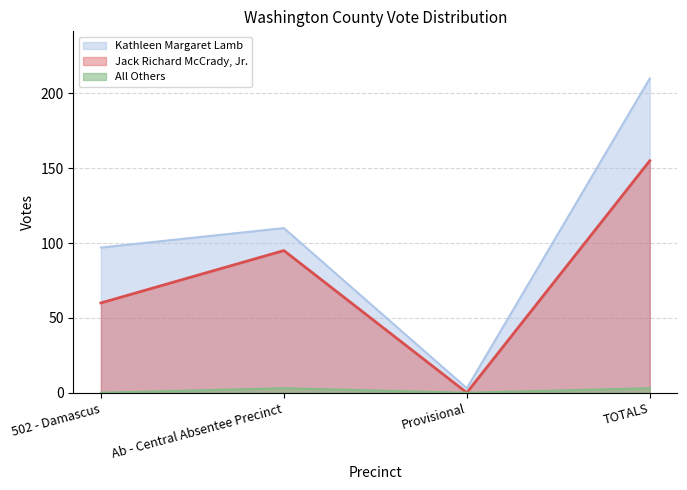

Rank the series by their maximum value, from lowest to highest.

All Others, Jack Richard McCrady, Jr., Kathleen Margaret Lamb